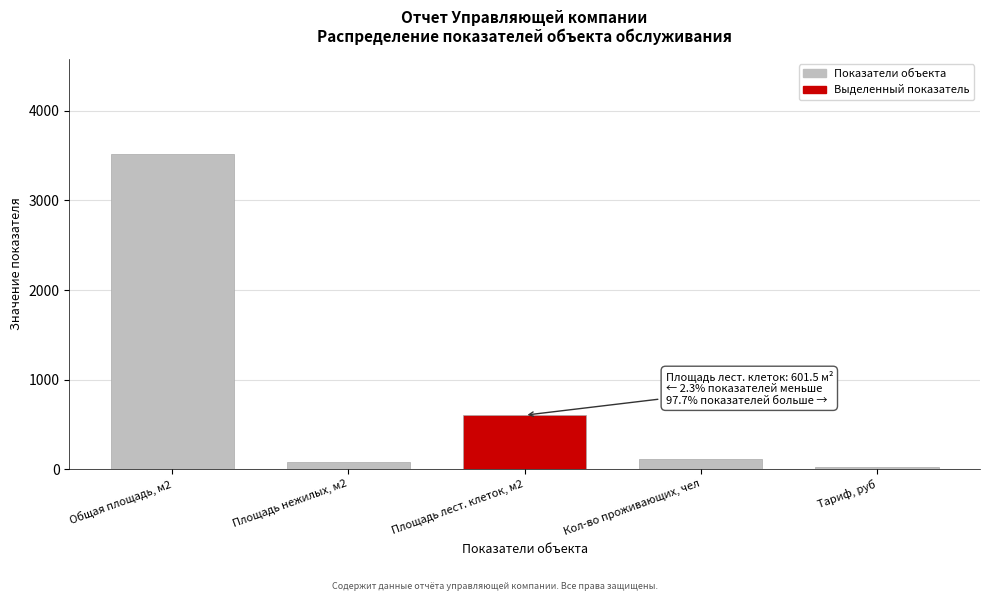

Reading right to left, list all the values displayed in this chart.

Тариф, руб=20.2	Кол-во проживающих, чел=117.0	Площадь лест. клеток, м2=601.5	Площадь нежилых, м2=80.3	Общая площадь, м2=3524.5